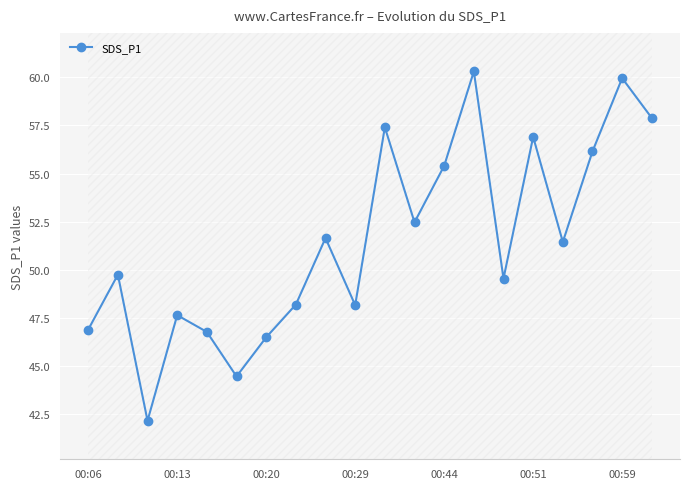

What is the sum of all values?

1029.7